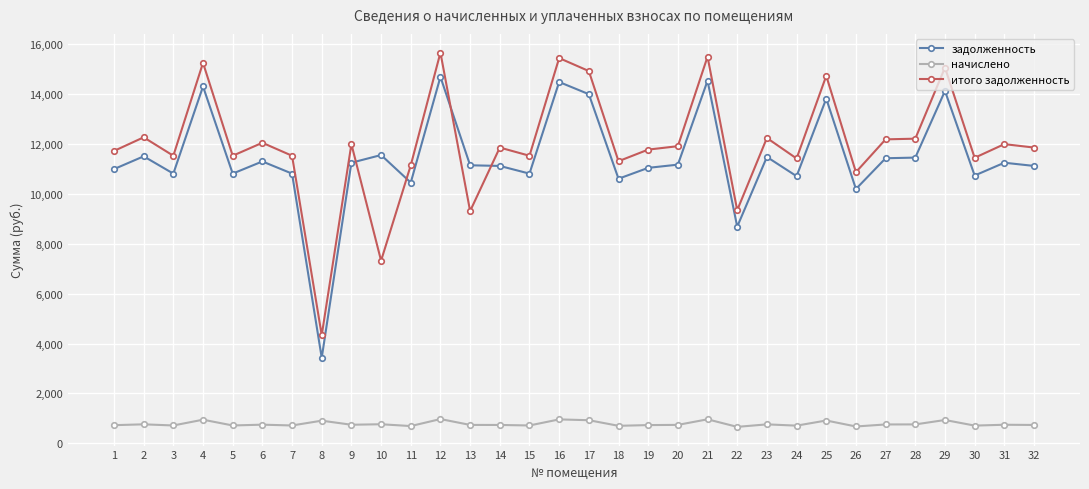

True or false: начислено and задолженность intersect in this chart.

False